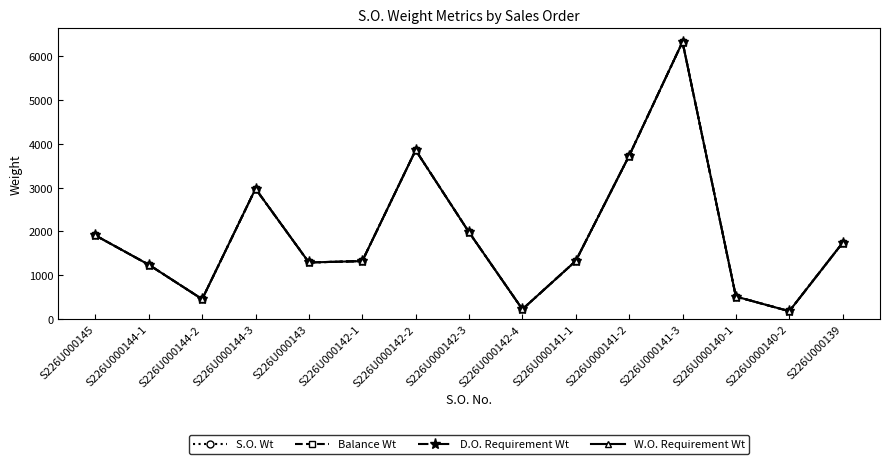

What position from the left is S226U000144-2?

3